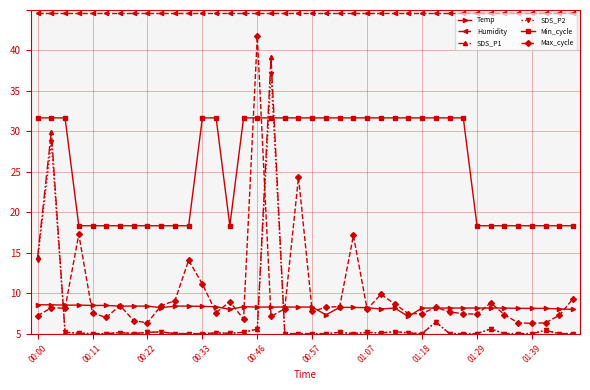

What are all the series names shown in the legend?

Temp, Humidity, SDS_P1, SDS_P2, Min_cycle, Max_cycle